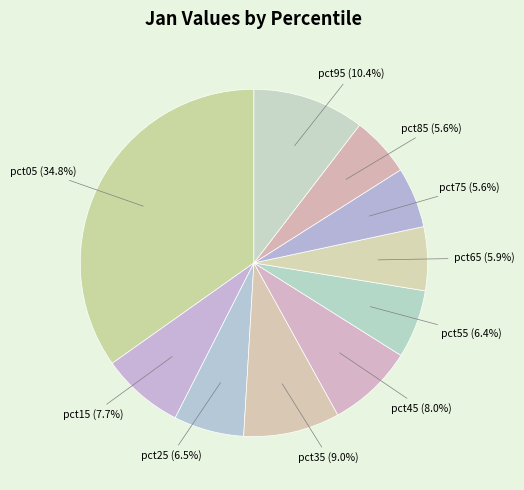

To the nearest percent, what is the average slice percentage?

10%